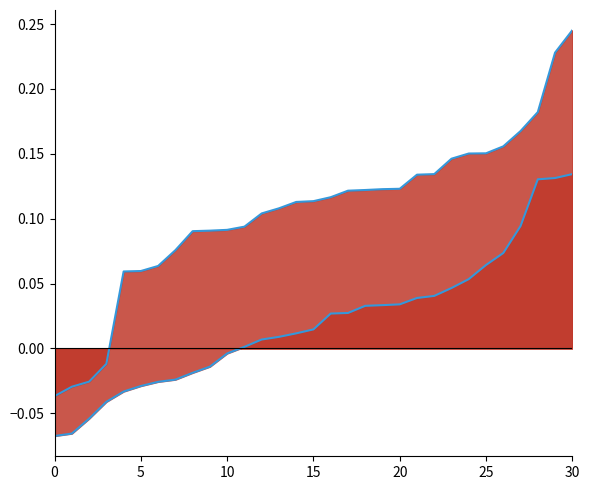

What is the label of the 30th point from the left?

29